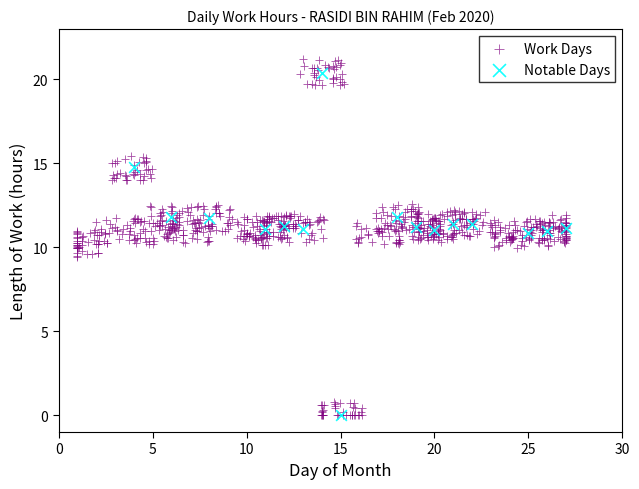

What are all the series names shown in the legend?

Work Days, Notable Days